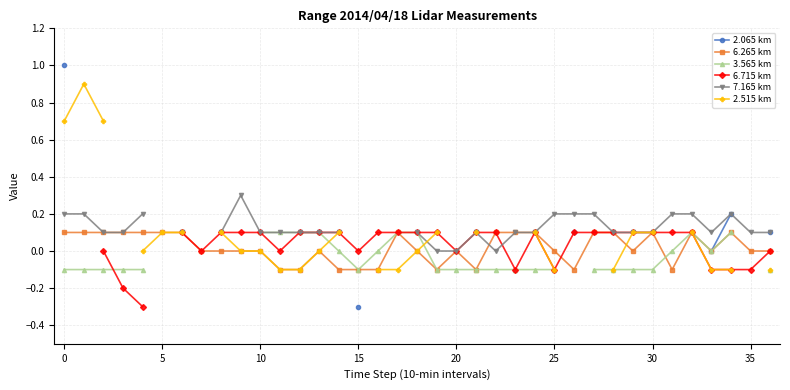

Which category has the lowest value across all series?

15